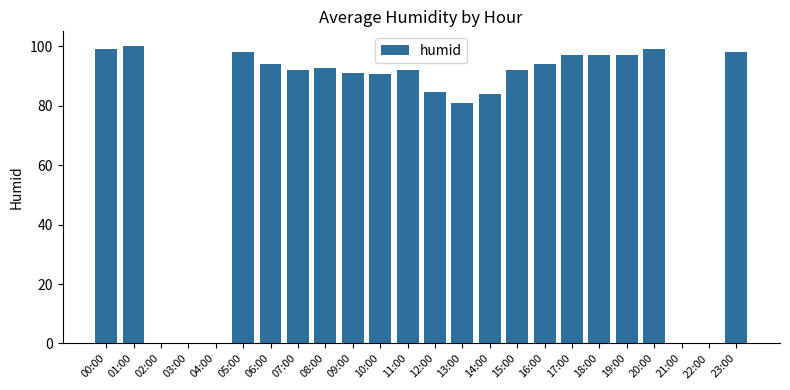

What is the change in value from 07:00 to 21:00?

-92.0